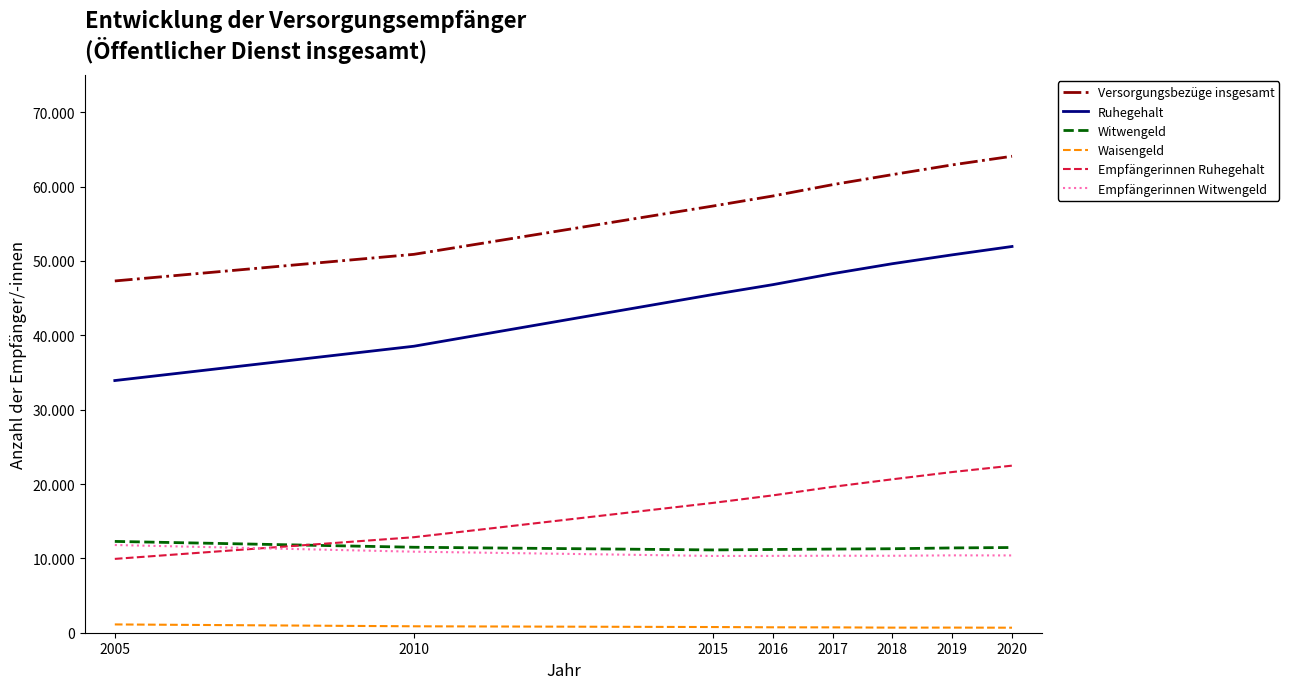

Between 2018 and 2017, which is larger?

2018